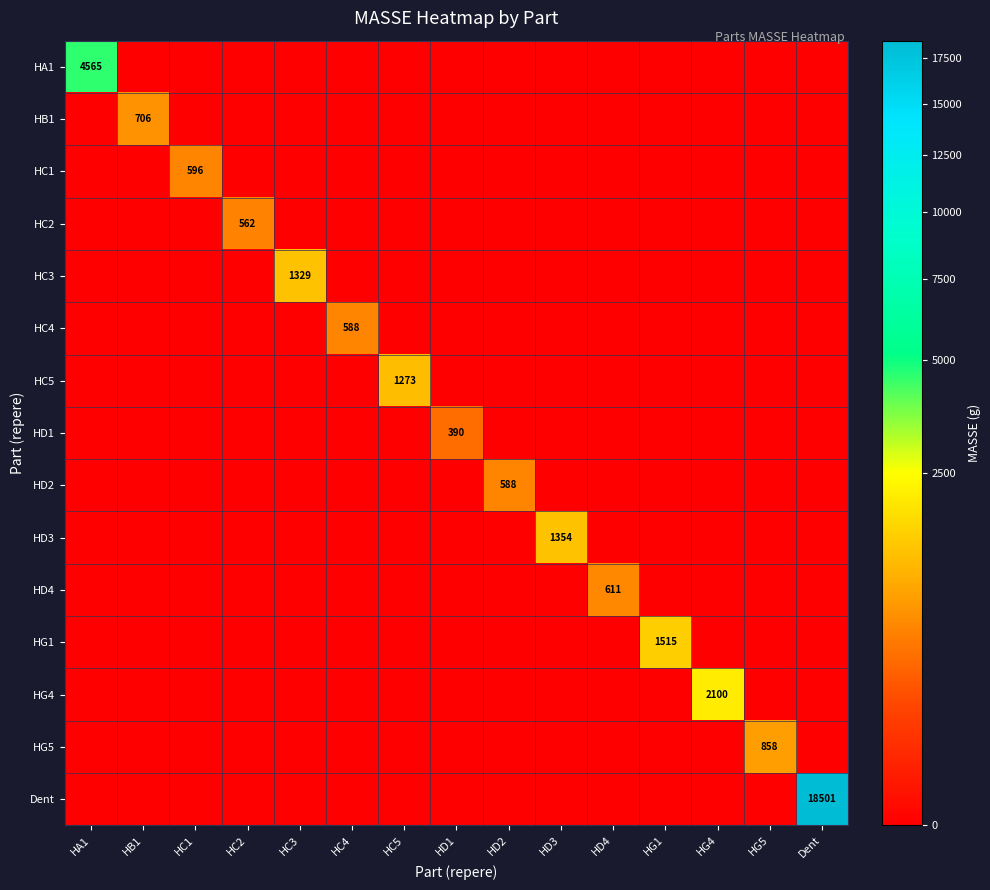

Between Dent and HC3, which is larger?

Dent